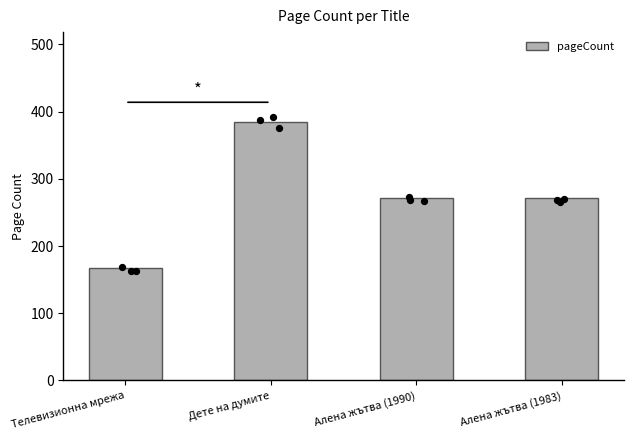

What is the ratio of the value at Алена жътва (1990) to the value at Дете на думите?

0.7